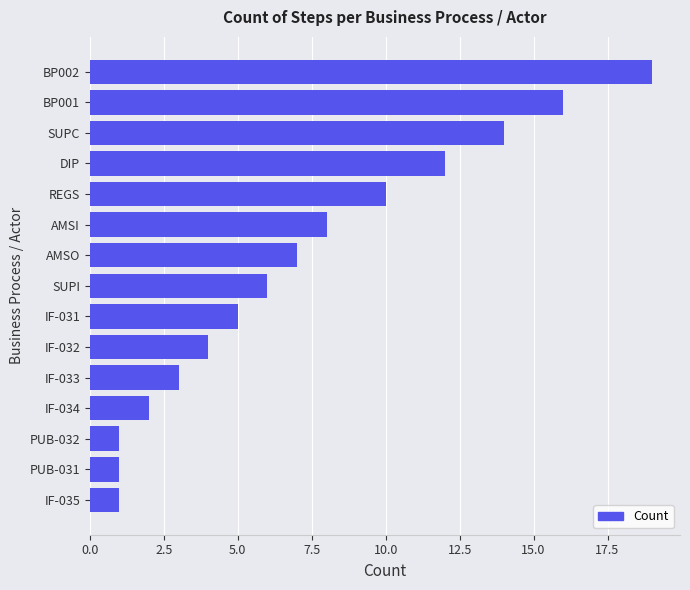

Reading top to bottom, what are all the values shown in this chart?

19	16	14	12	10	8	7	6	5	4	3	2	1	1	1